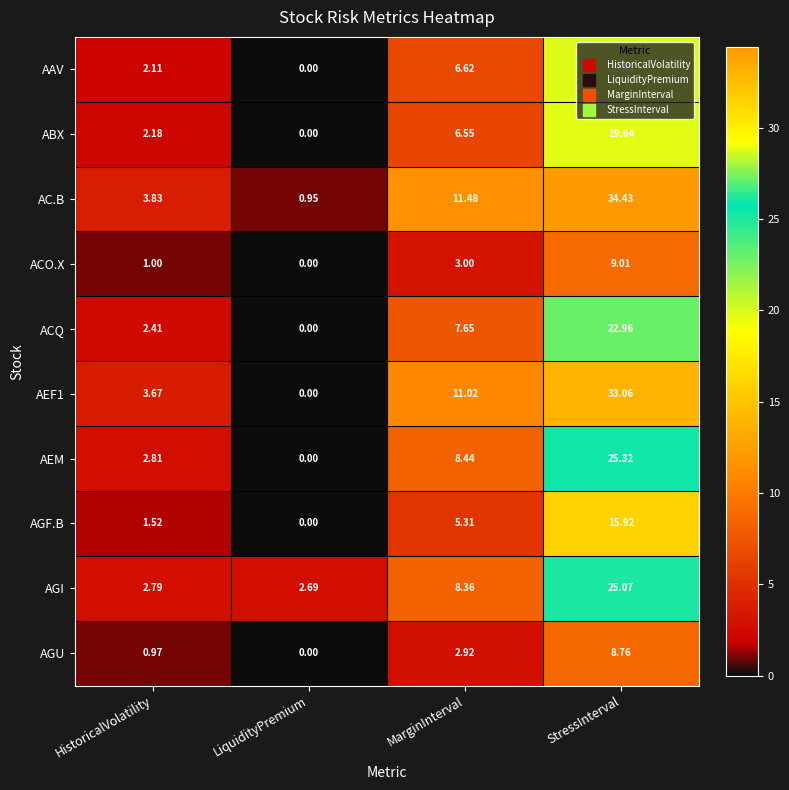

Which series has the largest range (max minus min)?

AC.B